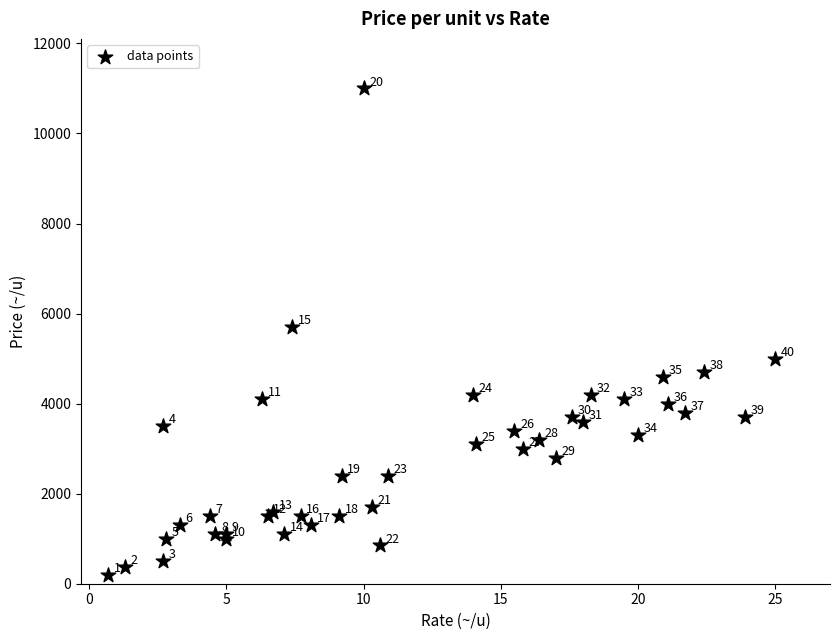

What Y value in the scatter plot is closest to 5600?

5700